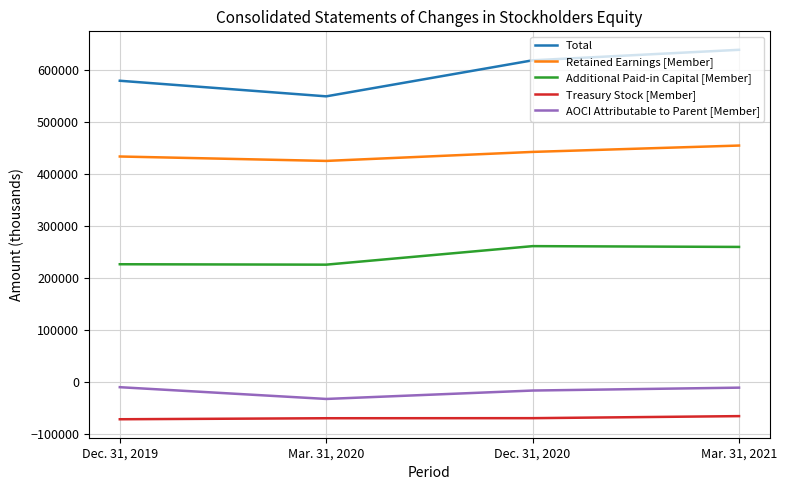

Rank the series at Dec. 31, 2019 from lowest to highest value.

Treasury Stock [Member], AOCI Attributable to Parent [Member], Additional Paid-in Capital [Member], Retained Earnings [Member], Total